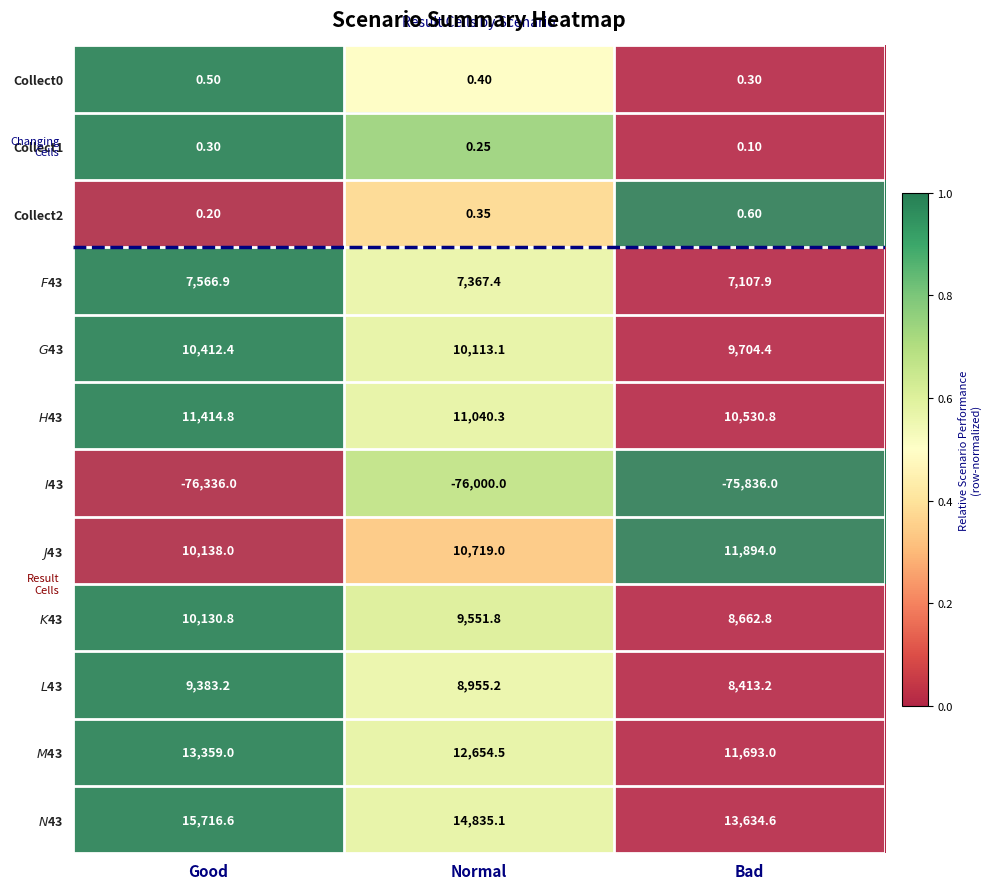

Which label corresponds to the smallest value in the chart?

Good